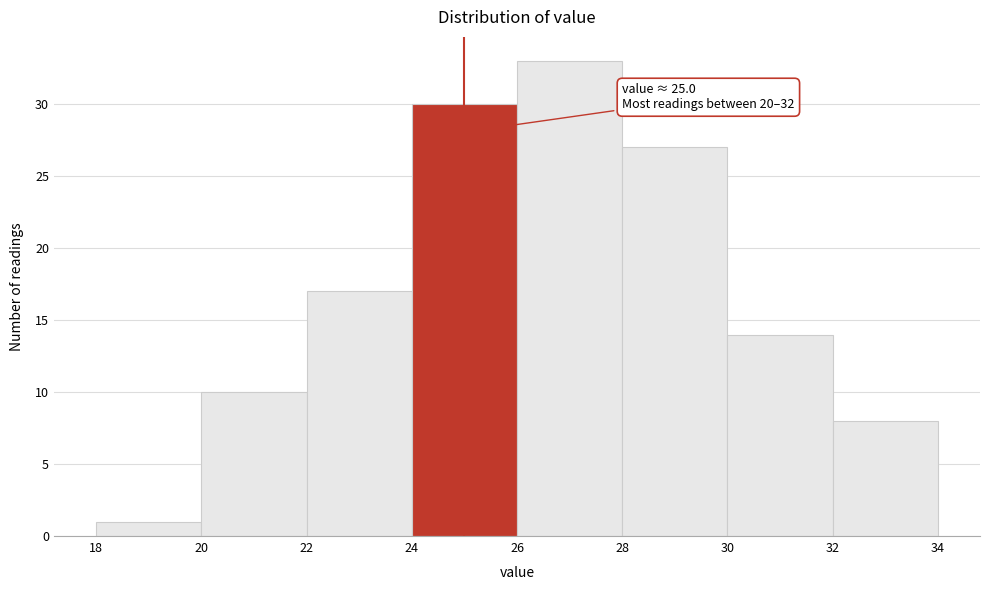

Which range on the x-axis has the tallest bar?

26 to 28